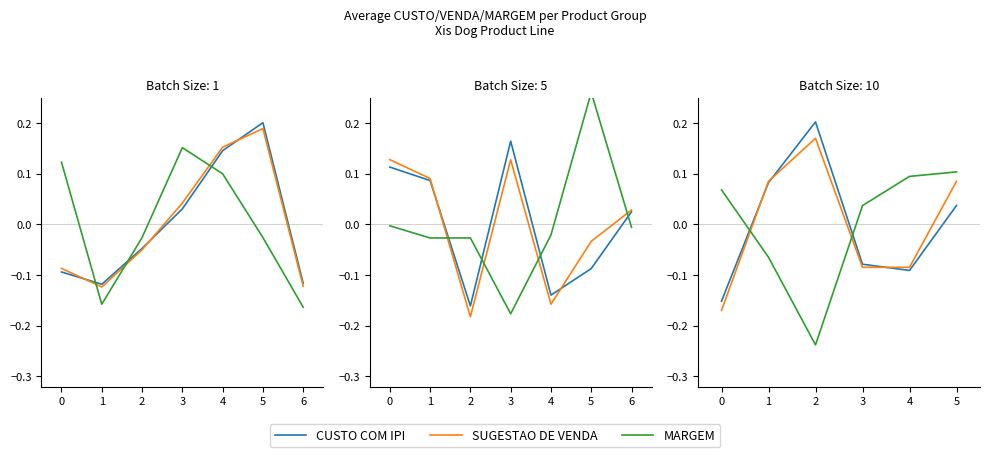

At 0, list the series in order from smallest to largest.

SUGESTAO DE VENDA, CUSTO COM IPI, MARGEM